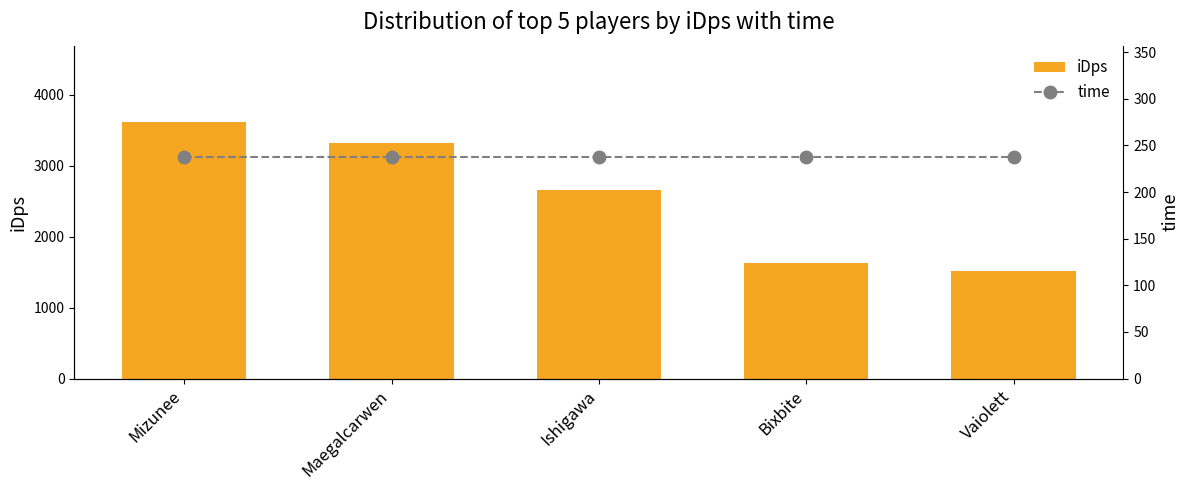

What is the difference between the maximum and minimum values in the iDps series?

2096.0